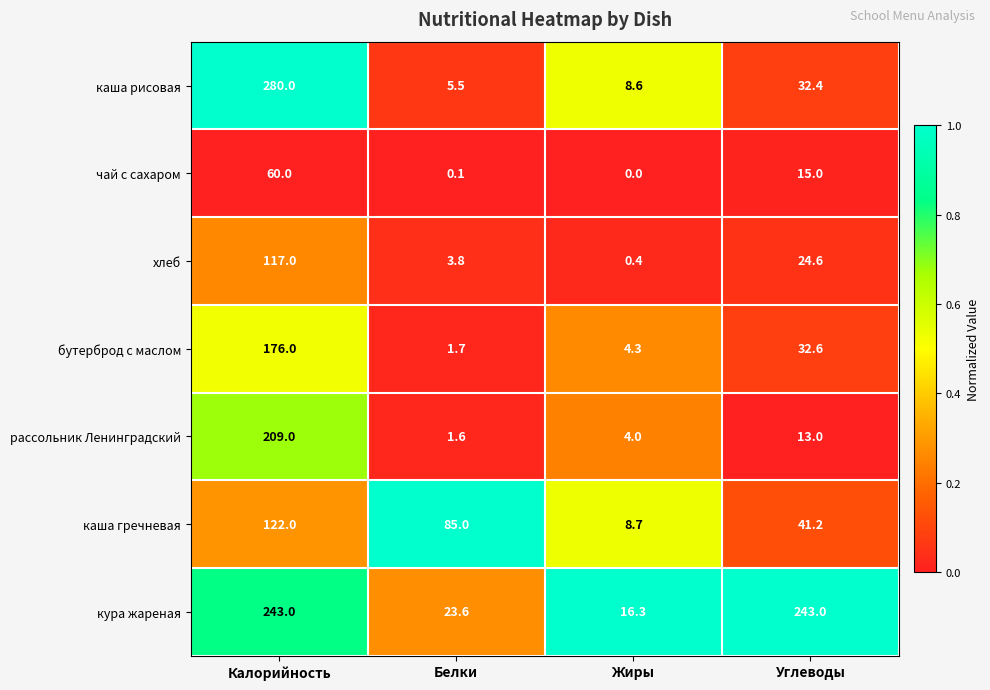

What is the total value across all series at Калорийность?

1207.0